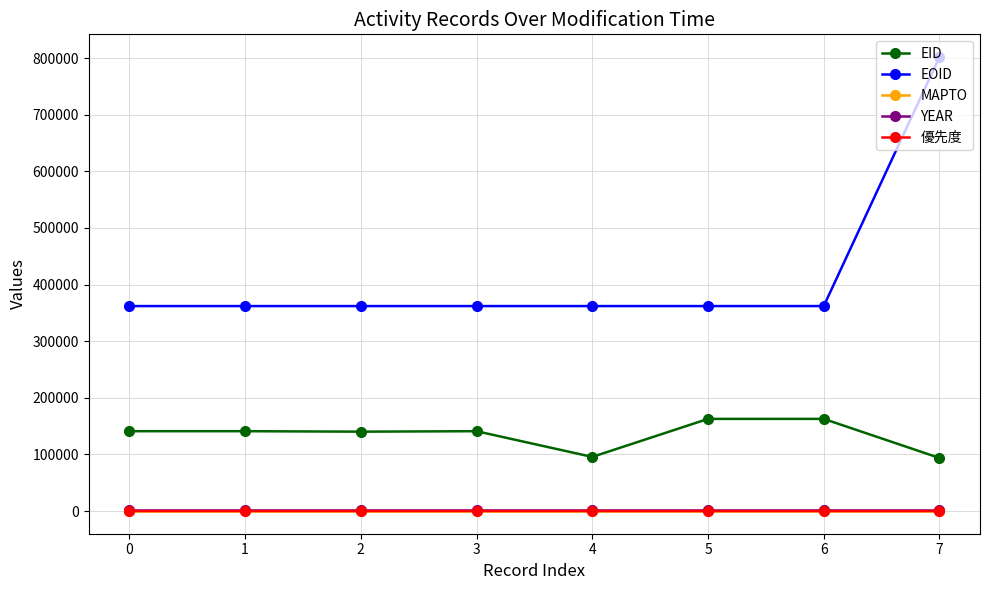

Which series has the widest spread of values?

EOID